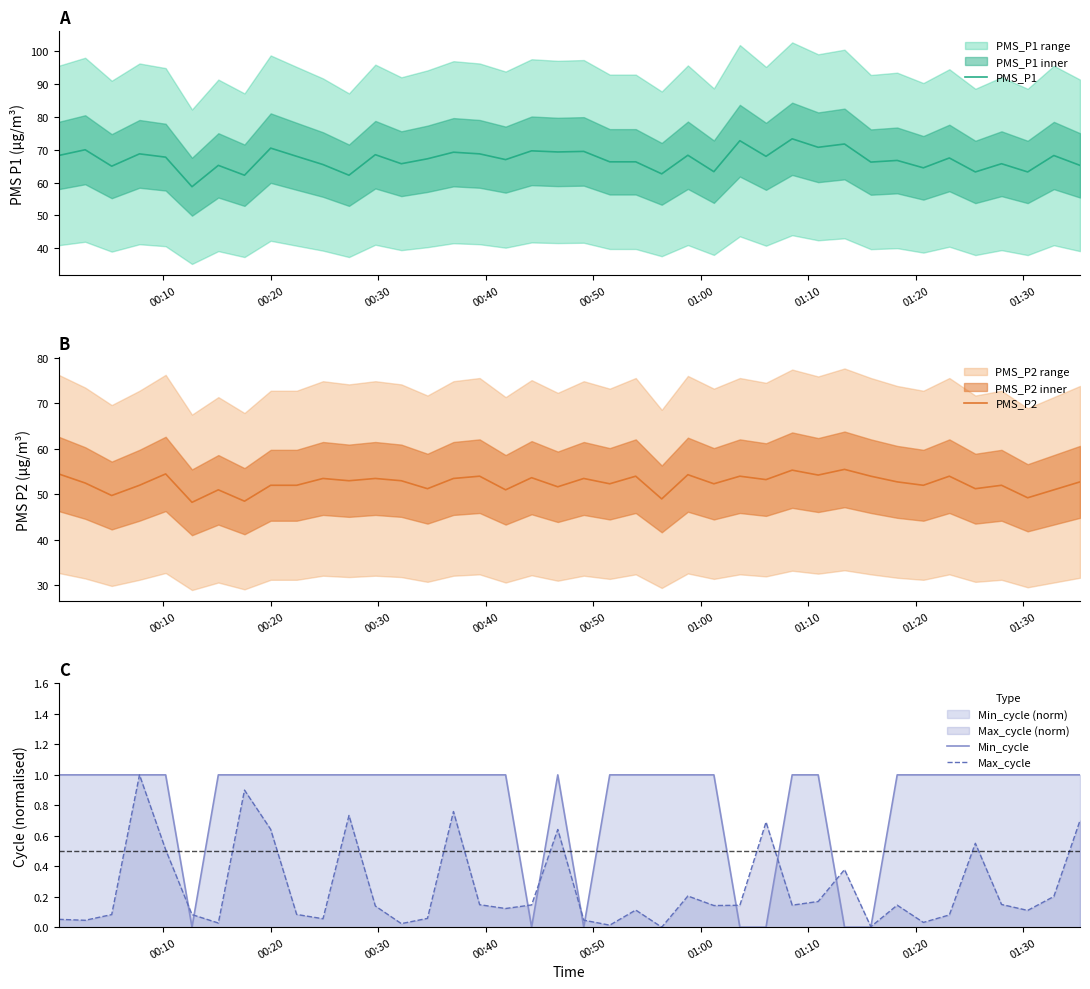

True or false: PMS_P1 and PMS_P2 intersect in this chart.

False